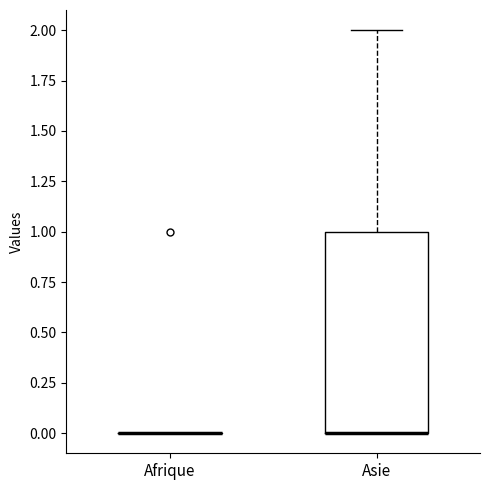

Reading left to right, transcribe this box plot: for each box, give where its median line is, the range the box spans, and where its two whiskers end, as read against the y-axis. The values are not printed on the chart, so give them approximately, as read against the axis.

Afrique: box collapsed to a line at 0, whiskers 0 to 0
Asie: median 0 (drawn on the box's lower edge), box 0 to 1, whiskers 0 to 2